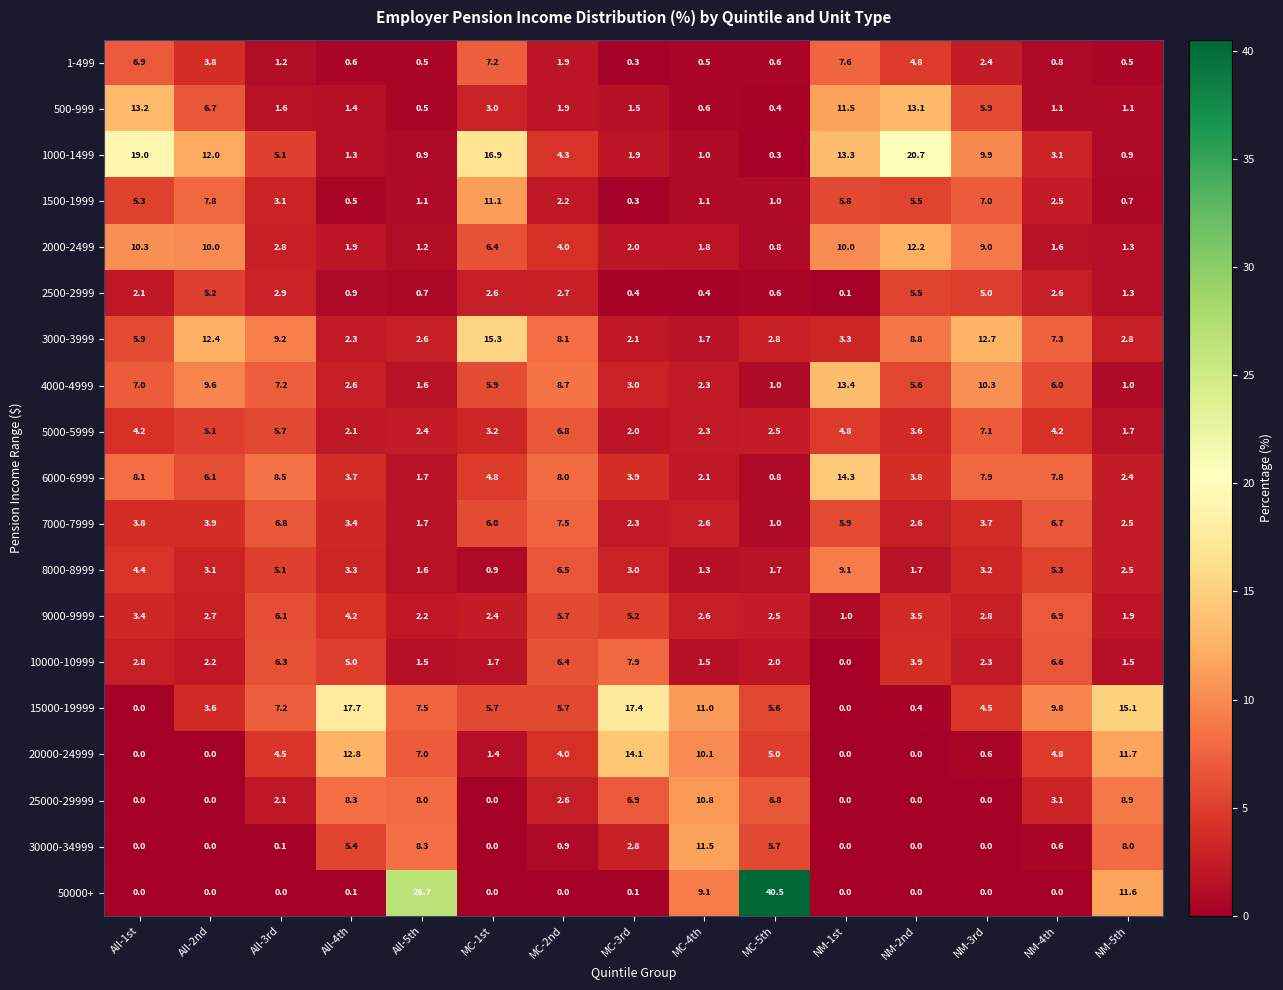

At which category is the sum across all series the highest?

NM-1st